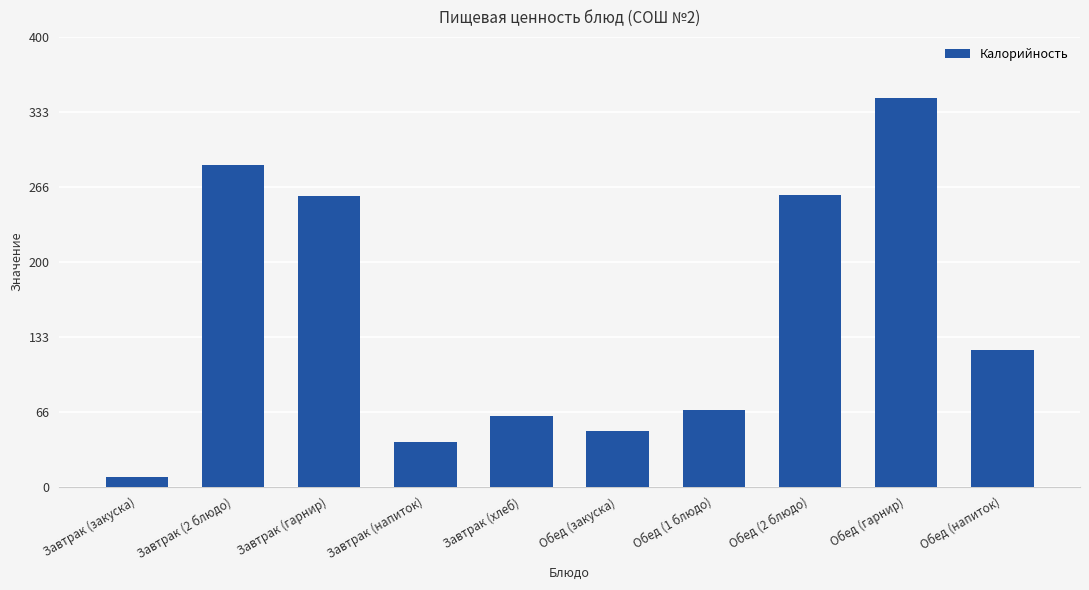

What is the label of the 3rd bar from the right?

Обед (2 блюдо)